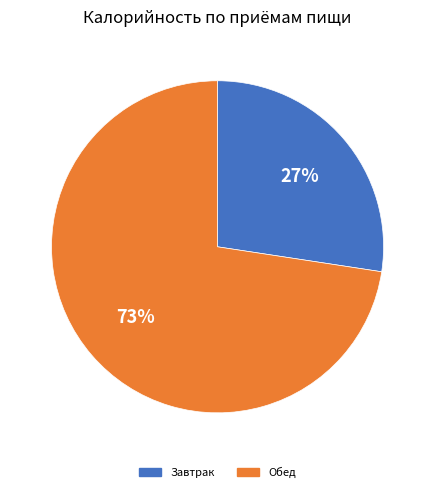

Does any single category account for the majority?

Yes